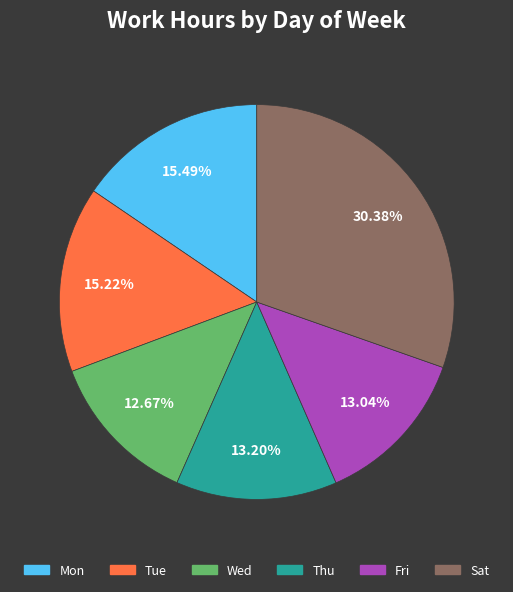

How much of the chart is everything except Sat?

69.6%